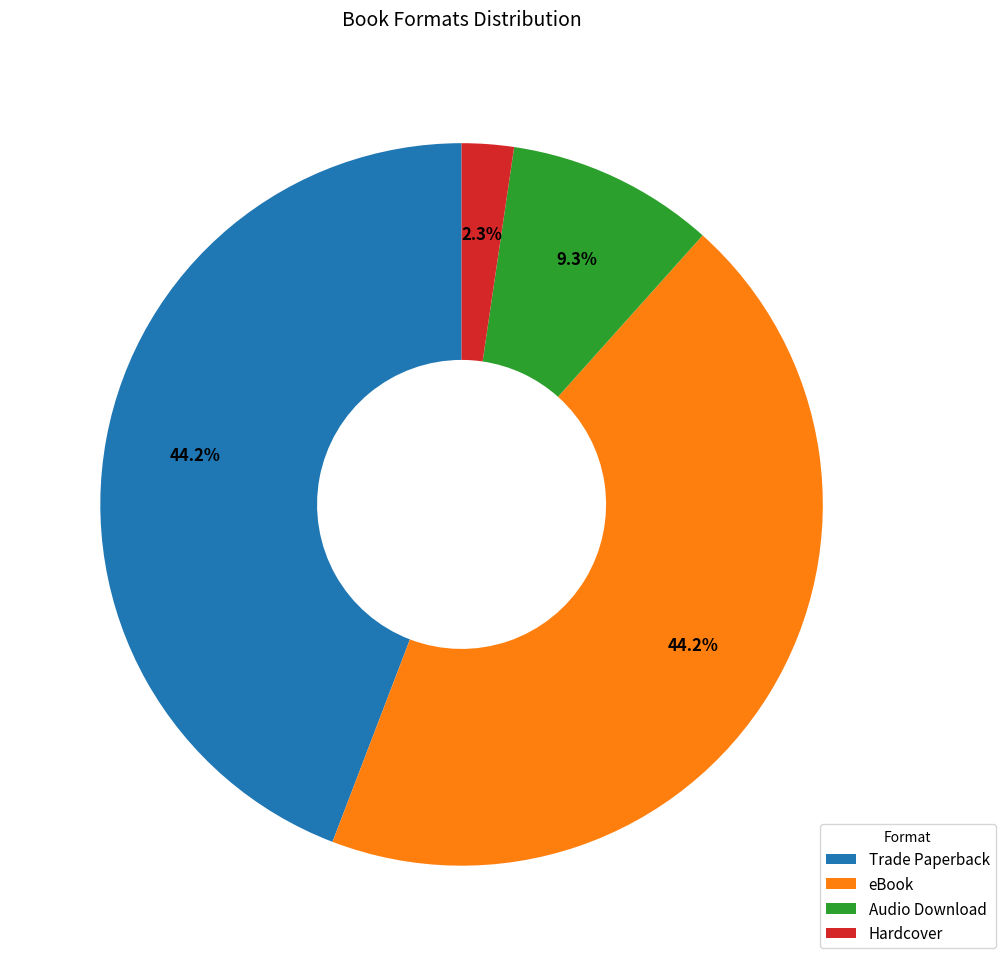

Which slice is the smallest?

Hardcover